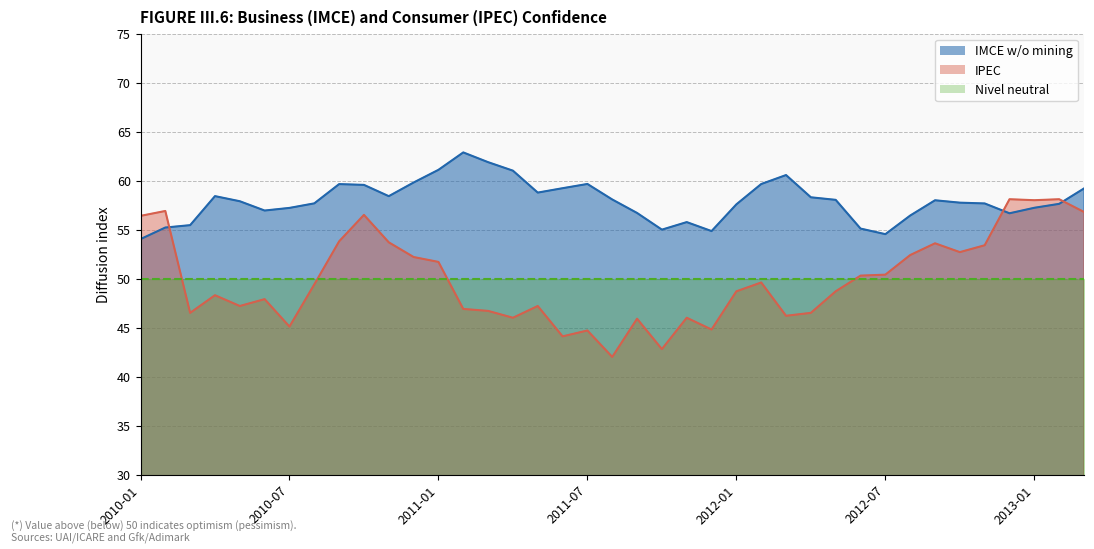

What is the difference between the maximum and second lowest values in the IPEC series?

15.3